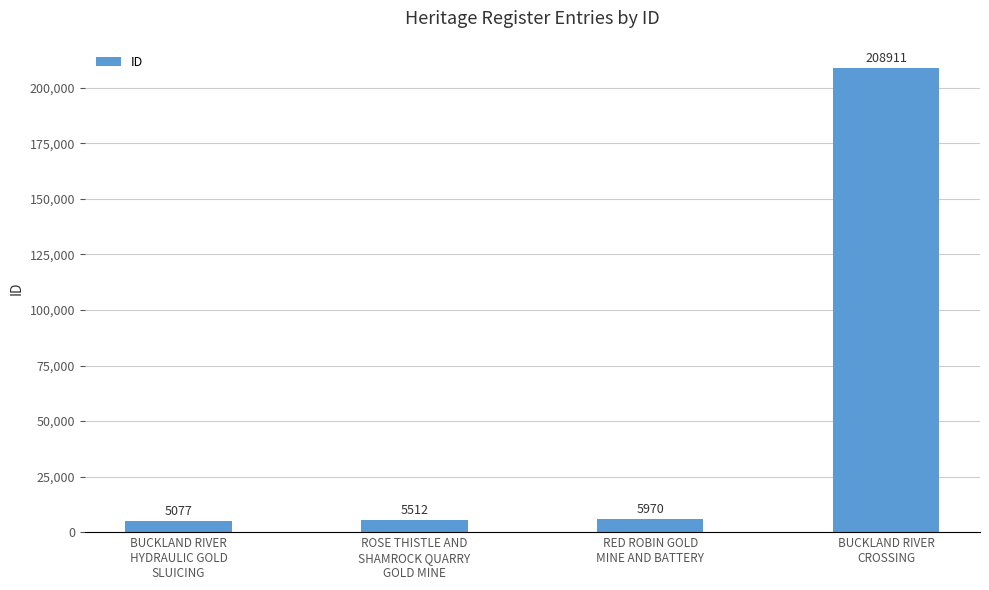

At which category does the chart reach its minimum across all series?

BUCKLAND RIVER
HYDRAULIC GOLD
SLUICING